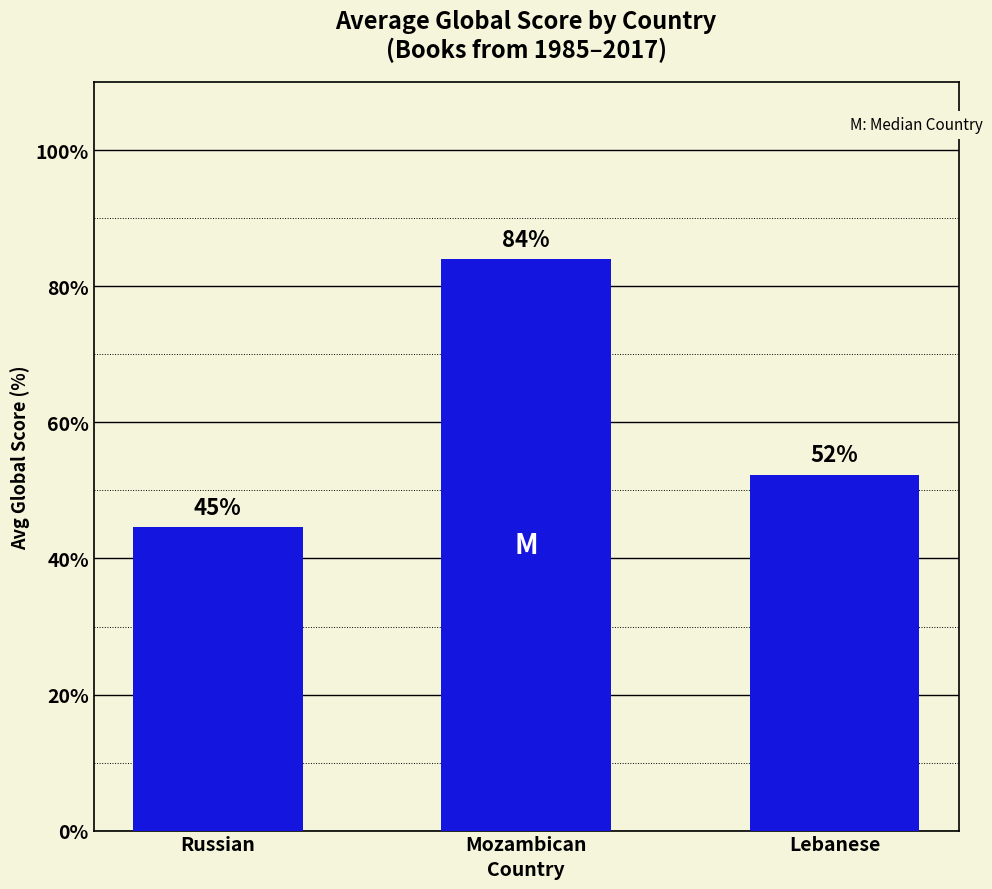

Which label corresponds to the largest value in the chart?

Mozambican